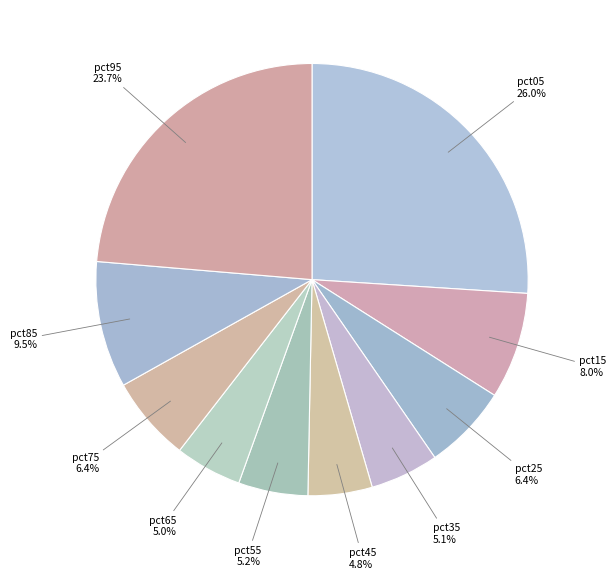

Count the number of slices in the pie.

10